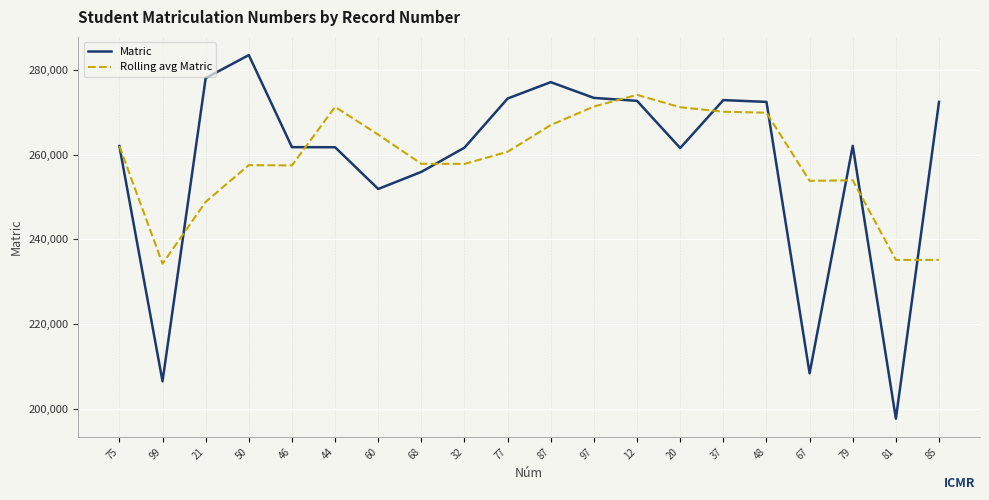

What is the spread (max minus min) of values at 46?

4313.0